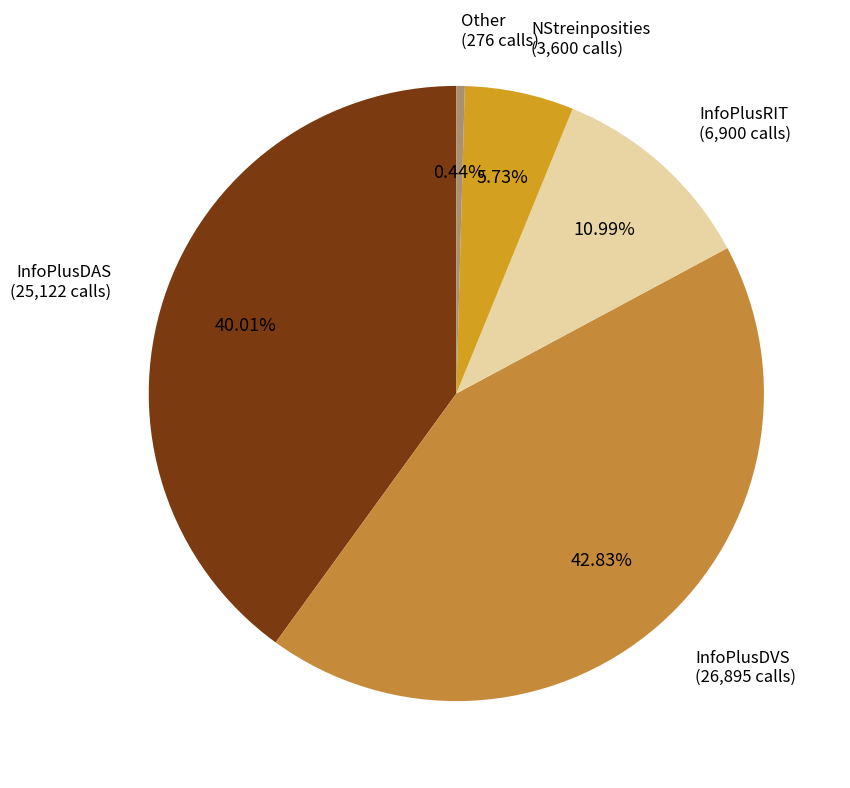

Does any single category account for the majority?

No